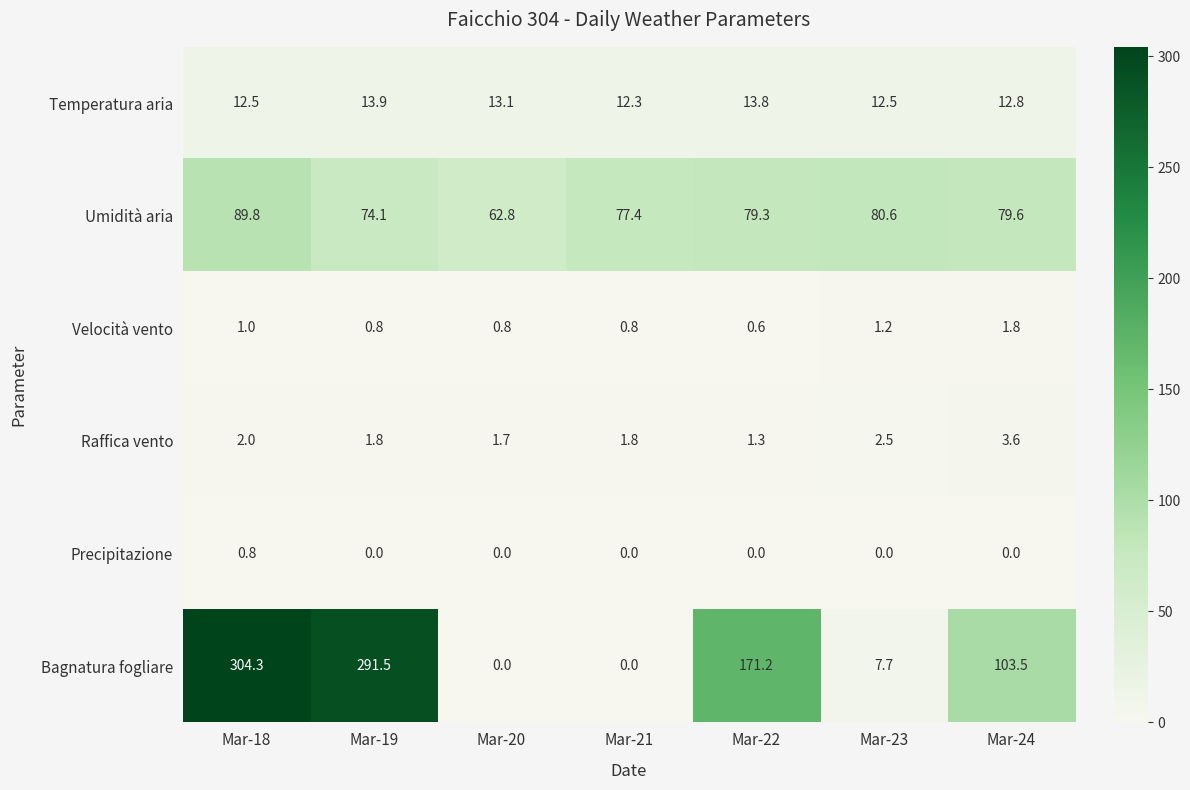

Rank the series by their maximum value, from highest to lowest.

Bagnatura fogliare, Umidità aria, Temperatura aria, Raffica vento, Velocità vento, Precipitazione